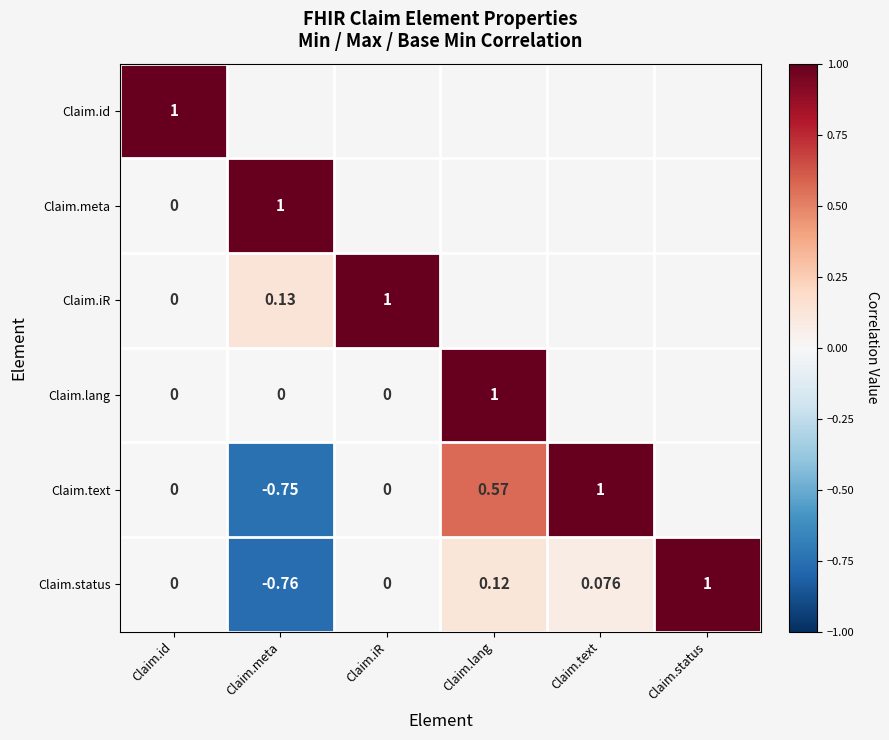

Which category has the lowest value in the Claim.status series?

Claim.meta